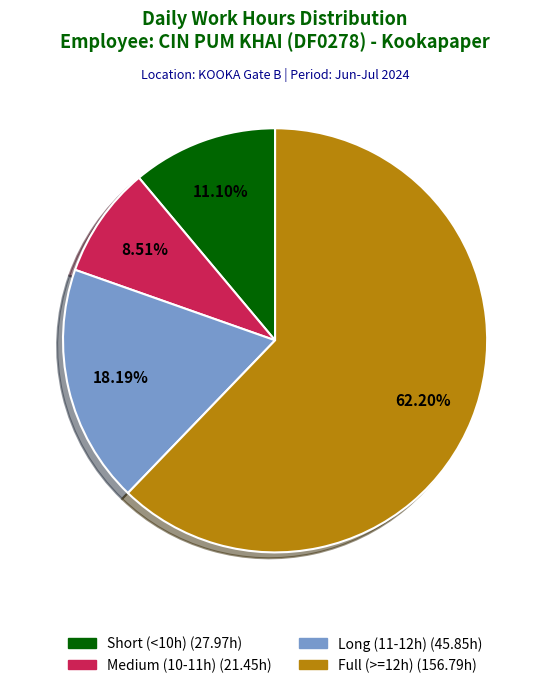

How many segments does this pie chart have?

4